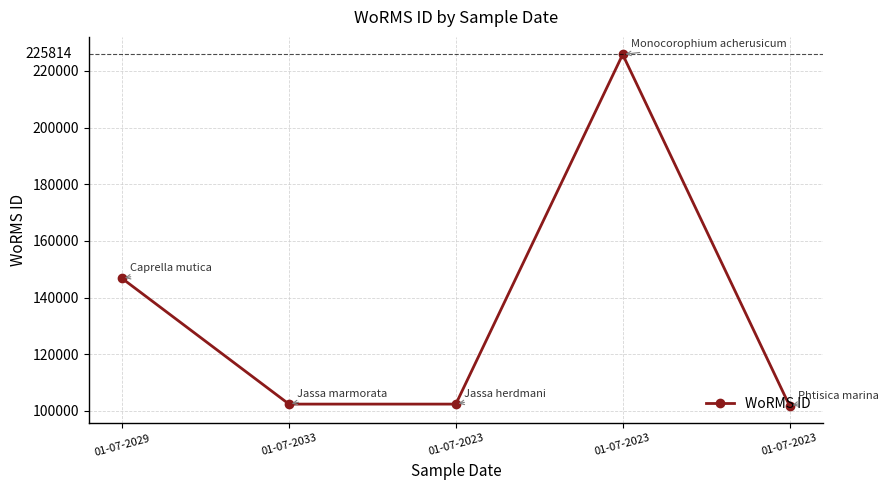

How many lines are shown in the chart?

1